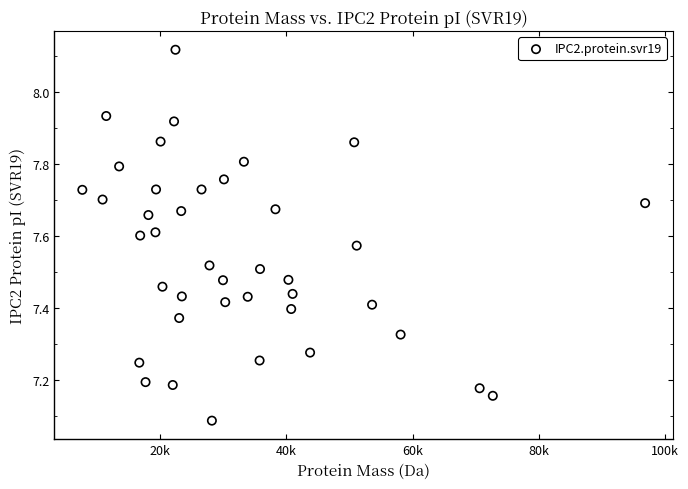

What is the range of X values (max minus min)?

89171.1